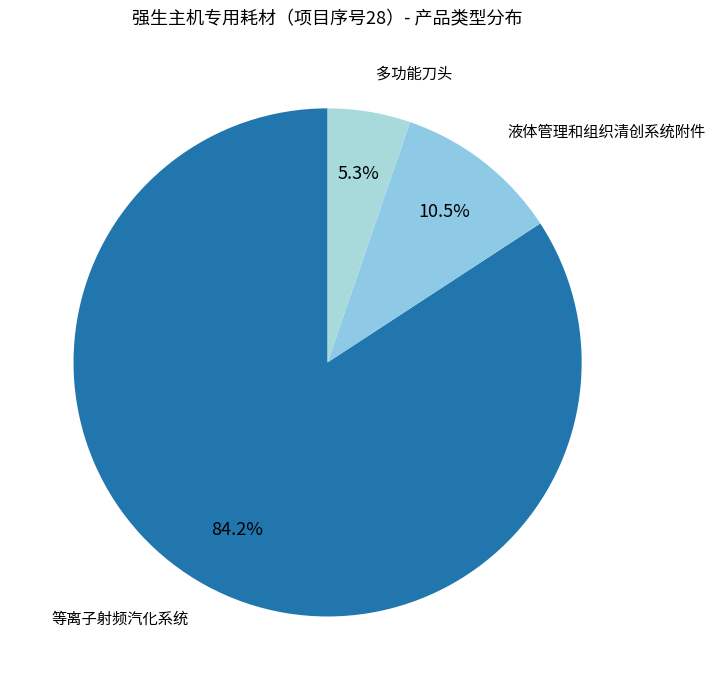

True or false: 等离子射频汽化系统 accounts for 84% of the total.

True